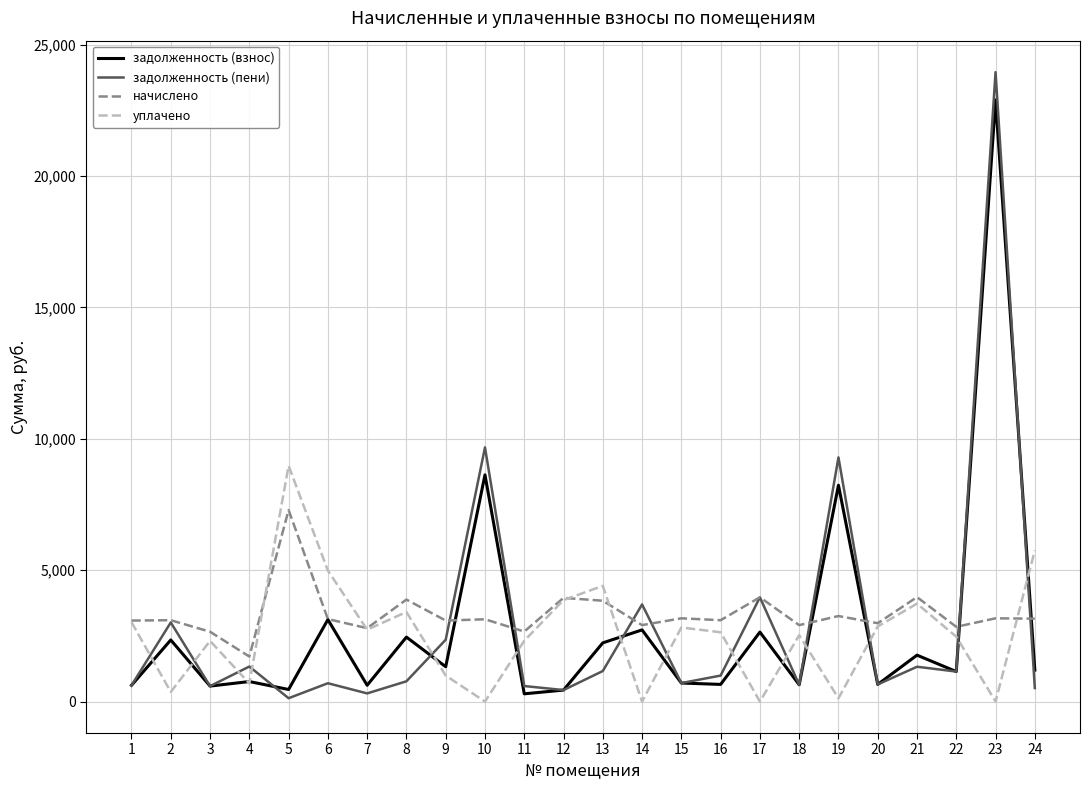

At which category is the sum across all series the highest?

23